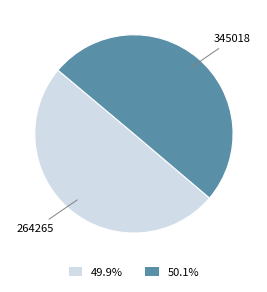

What is the ratio of the value at 49.9% to the value at 50.1%?

1.0